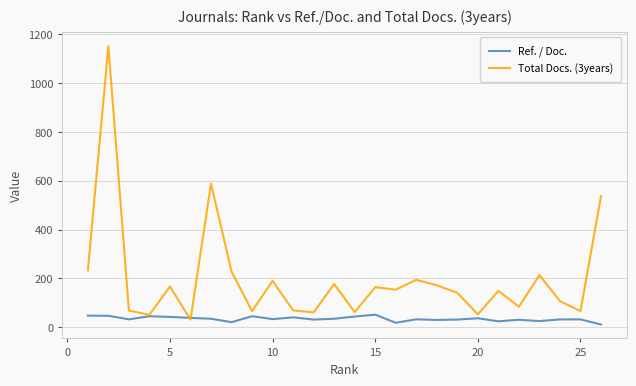

What is the highest value of the Total Docs. (3years) series?

1151.0